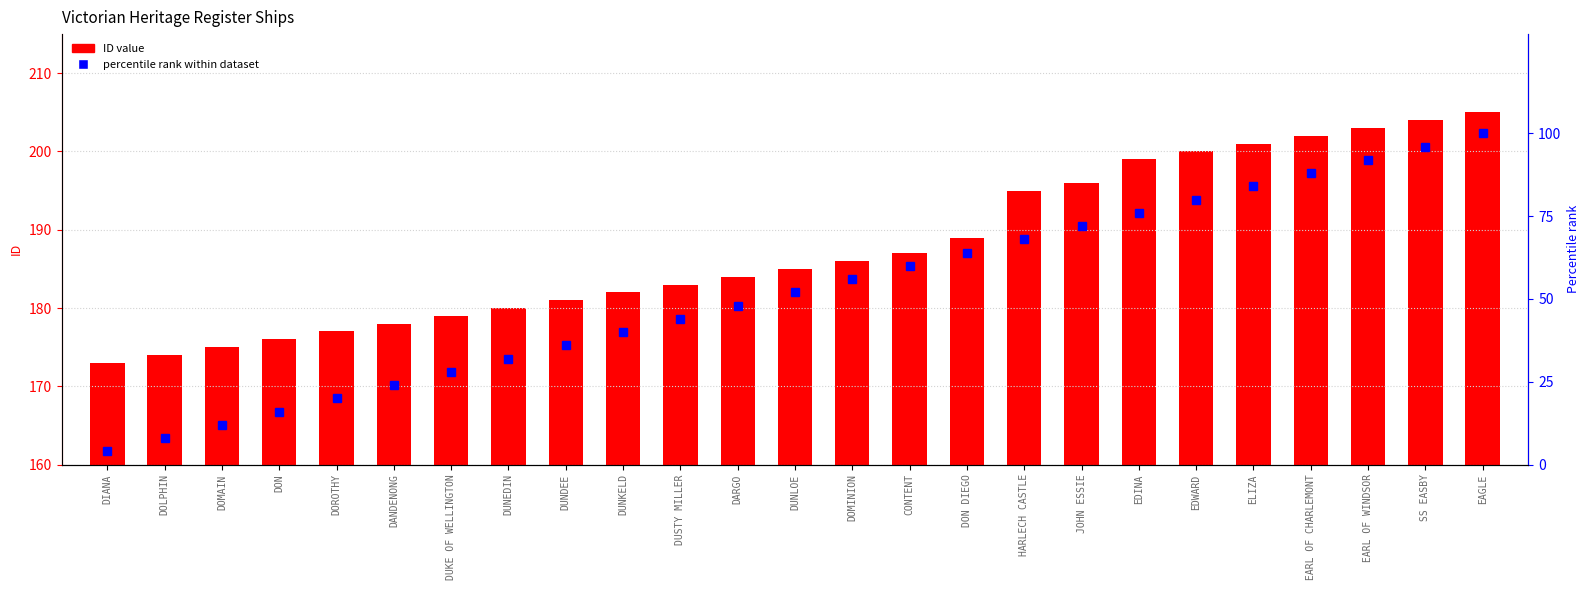

Are the bars grouped side by side (vs. stacked)?

Yes